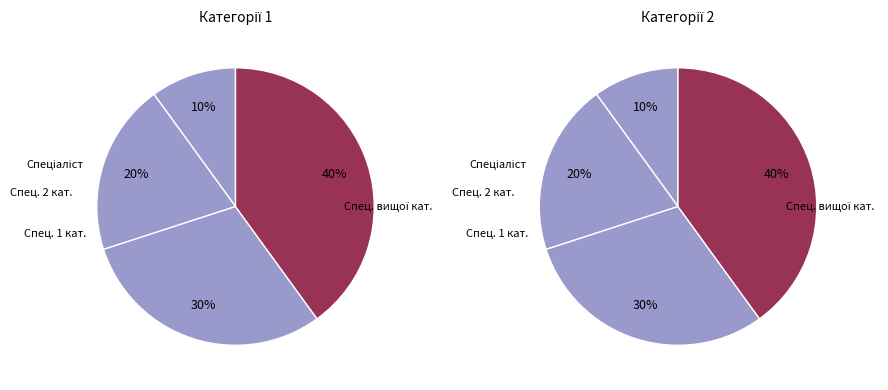

True or false: Спеціаліст другої категорії accounts for 11% of the total.

False